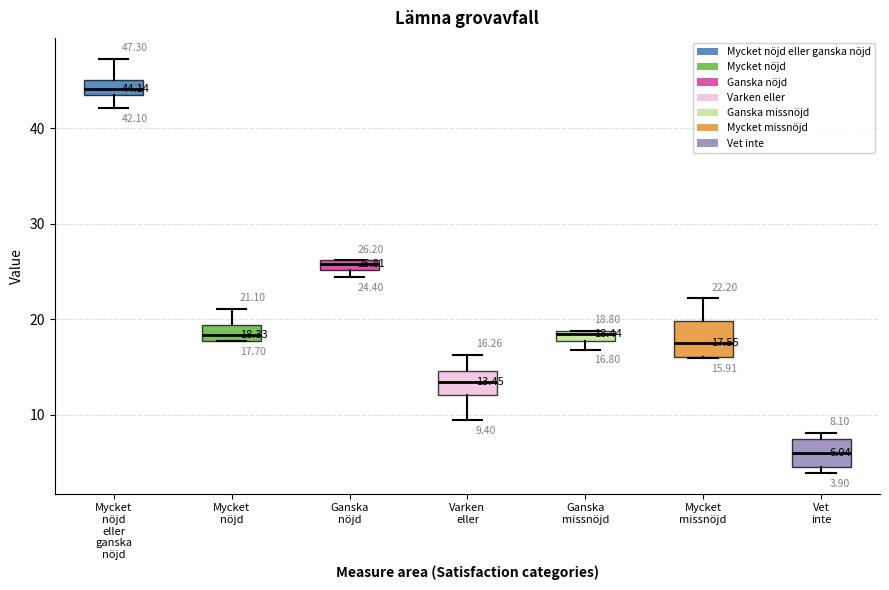

Which box has the lowest median line?

Vet inte